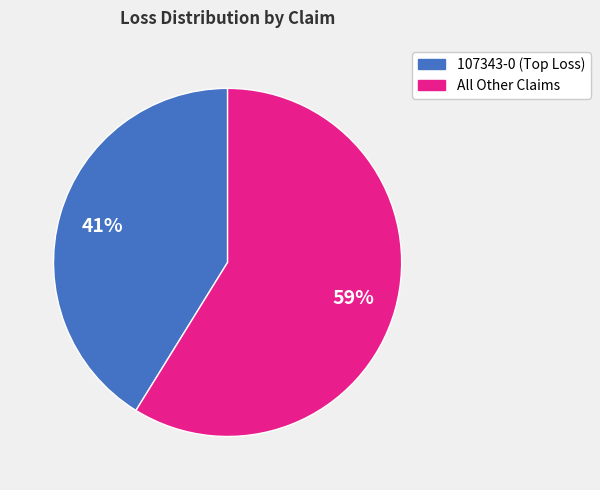

To the nearest percent, what is the average slice percentage?

50%